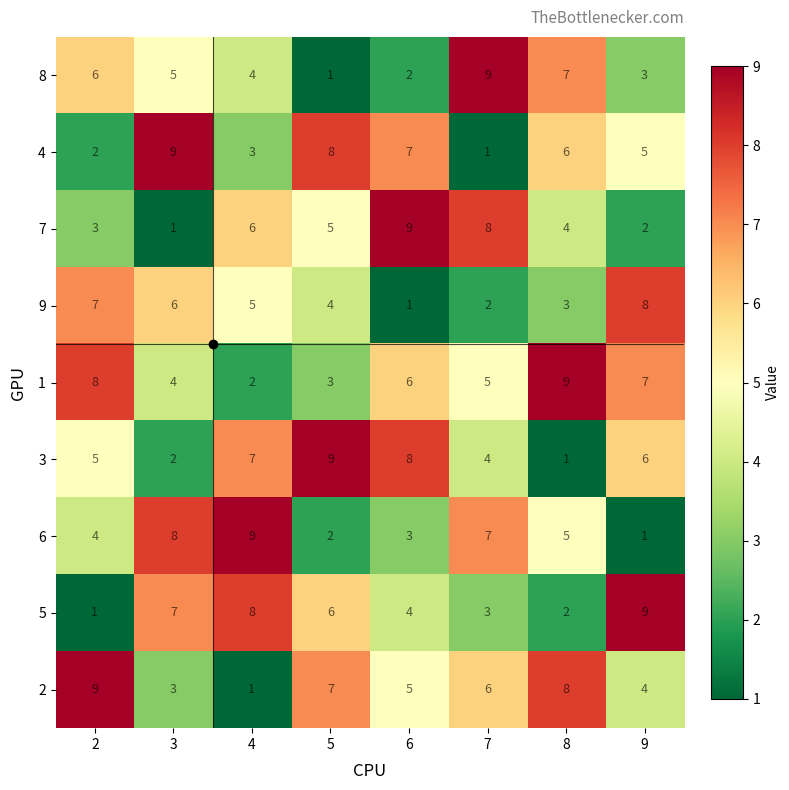

Count the 2 values in the range 4 to 8.

5